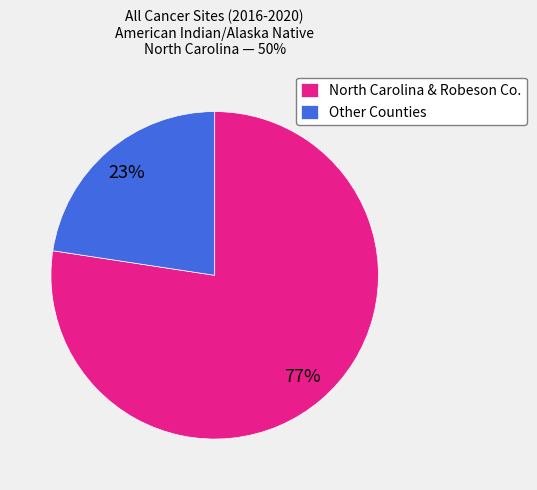

What is the smallest slice in the pie chart?

Other Counties